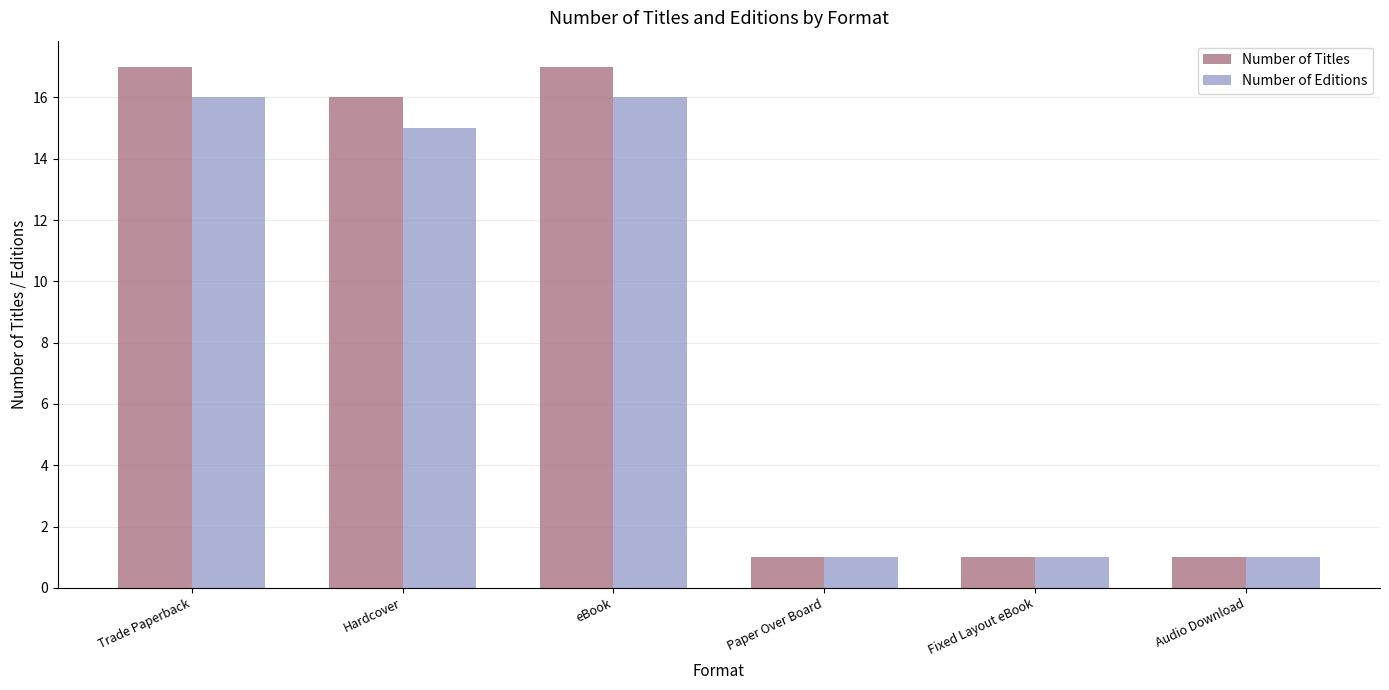

Where is Number of Titles nearest to the value 9?

Hardcover